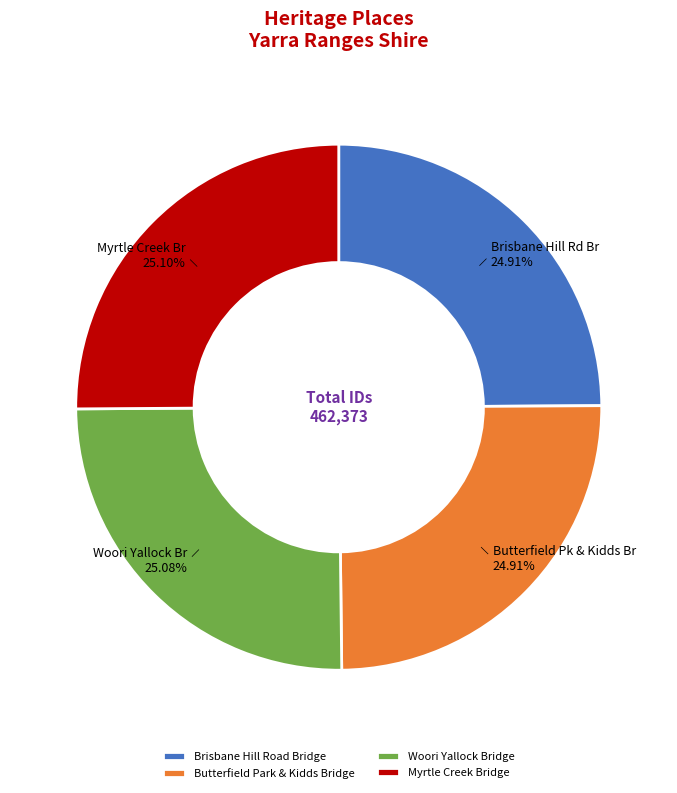

What is the ratio of the value at Butterfield Park & Kidds Bridge to the value at Myrtle Creek Bridge?

1.0